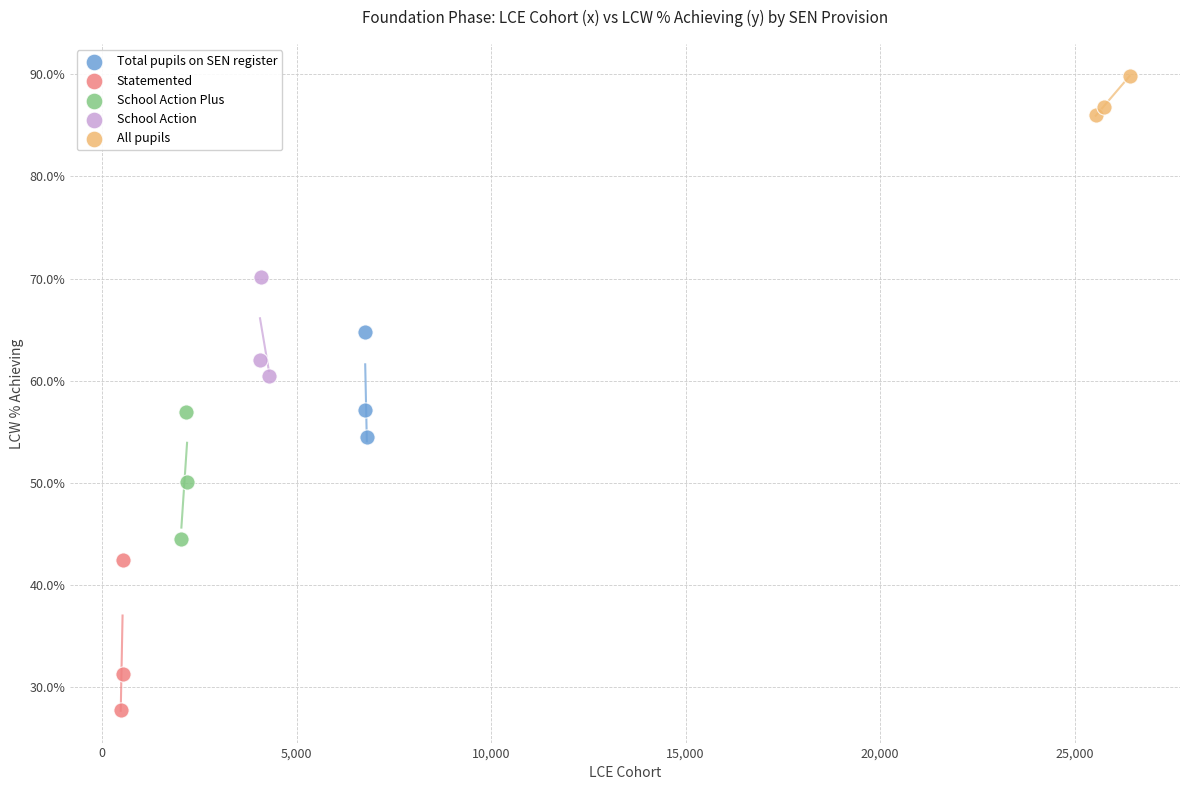

Which series has the largest Y range (max minus min)?

Statemented